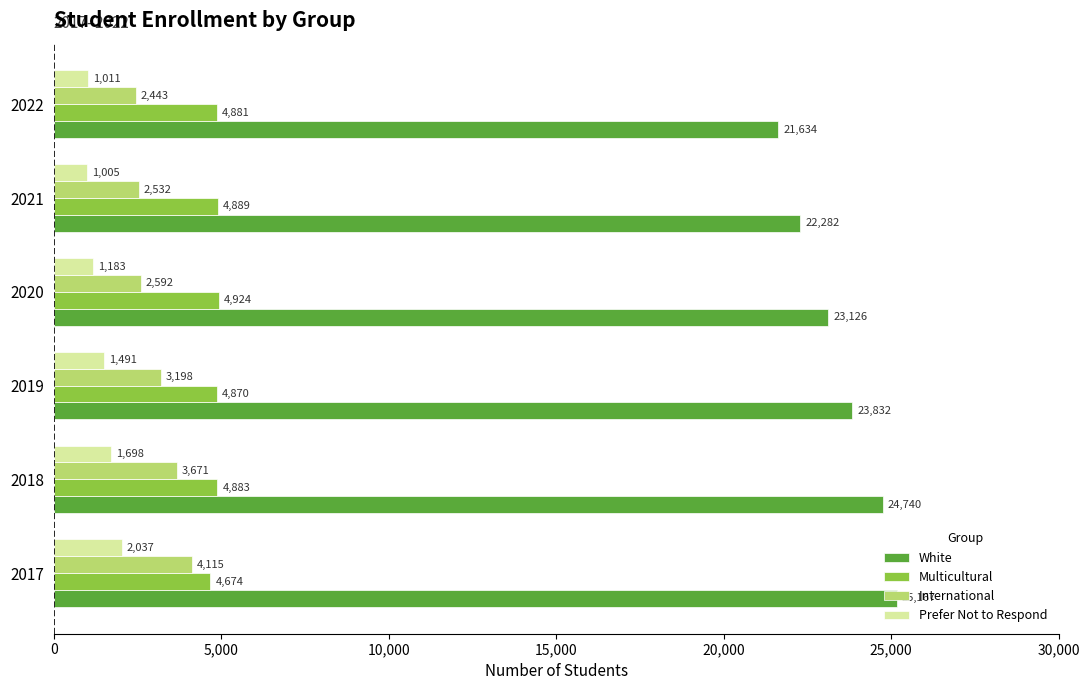

At how many categories does at least one series exceed 24981?

1